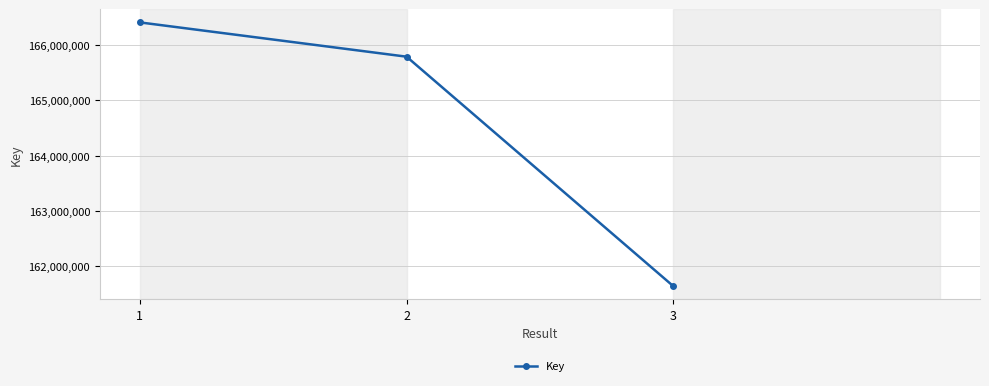

How many series are shown in this chart?

1